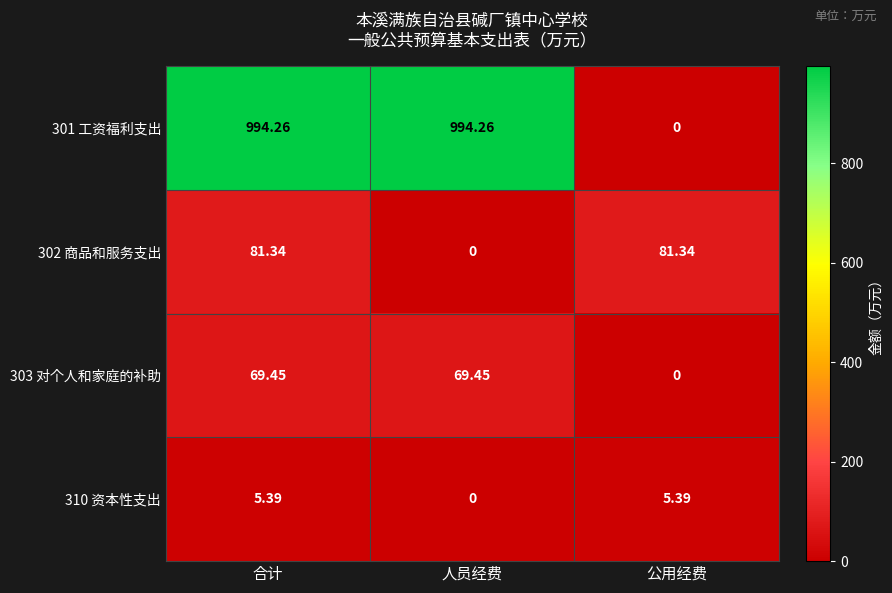

At which label does 301 工资福利支出 reach its minimum?

公用经费